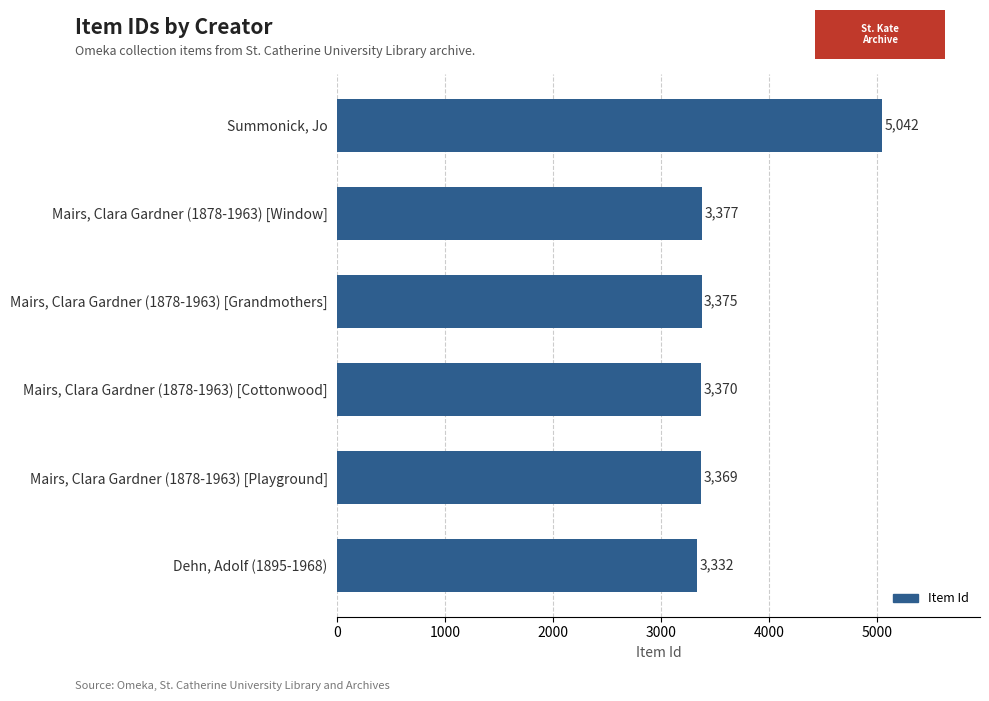

Reading top to bottom, what are all the values shown in this chart?

Summonick, Jo=5042	Mairs, Clara Gardner (1878-1963) [Window]=3377	Mairs, Clara Gardner (1878-1963) [Grandmothers]=3375	Mairs, Clara Gardner (1878-1963) [Cottonwood]=3370	Mairs, Clara Gardner (1878-1963) [Playground]=3369	Dehn, Adolf (1895-1968)=3332